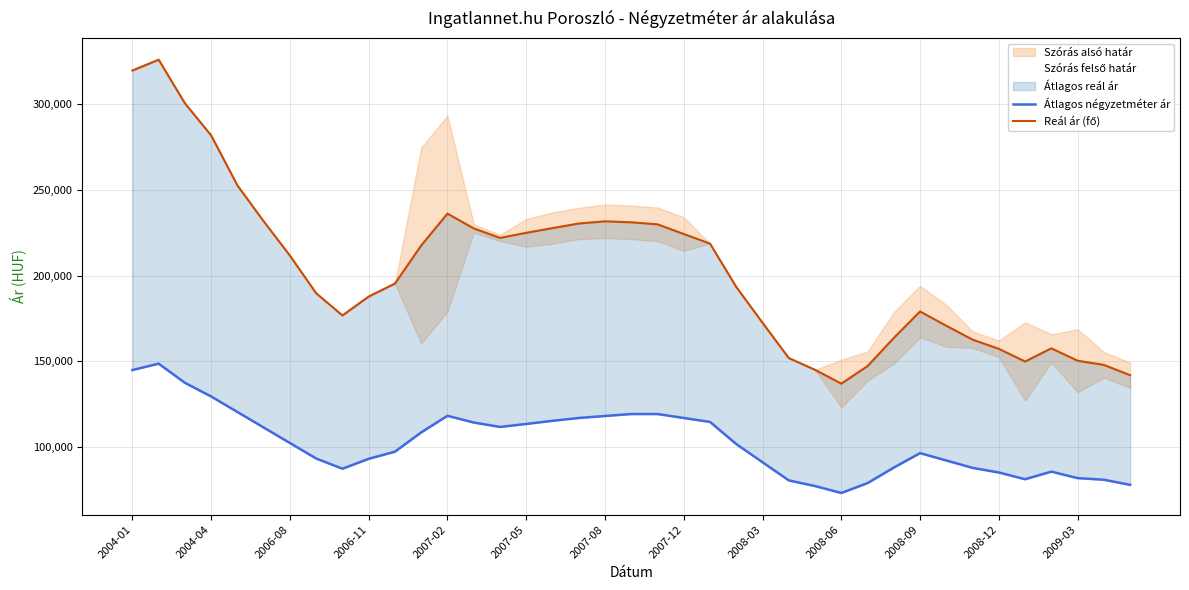

List the series in order of their overall mean, lowest first.

Átlagos négyzetméter ár, Reál ár (fő)